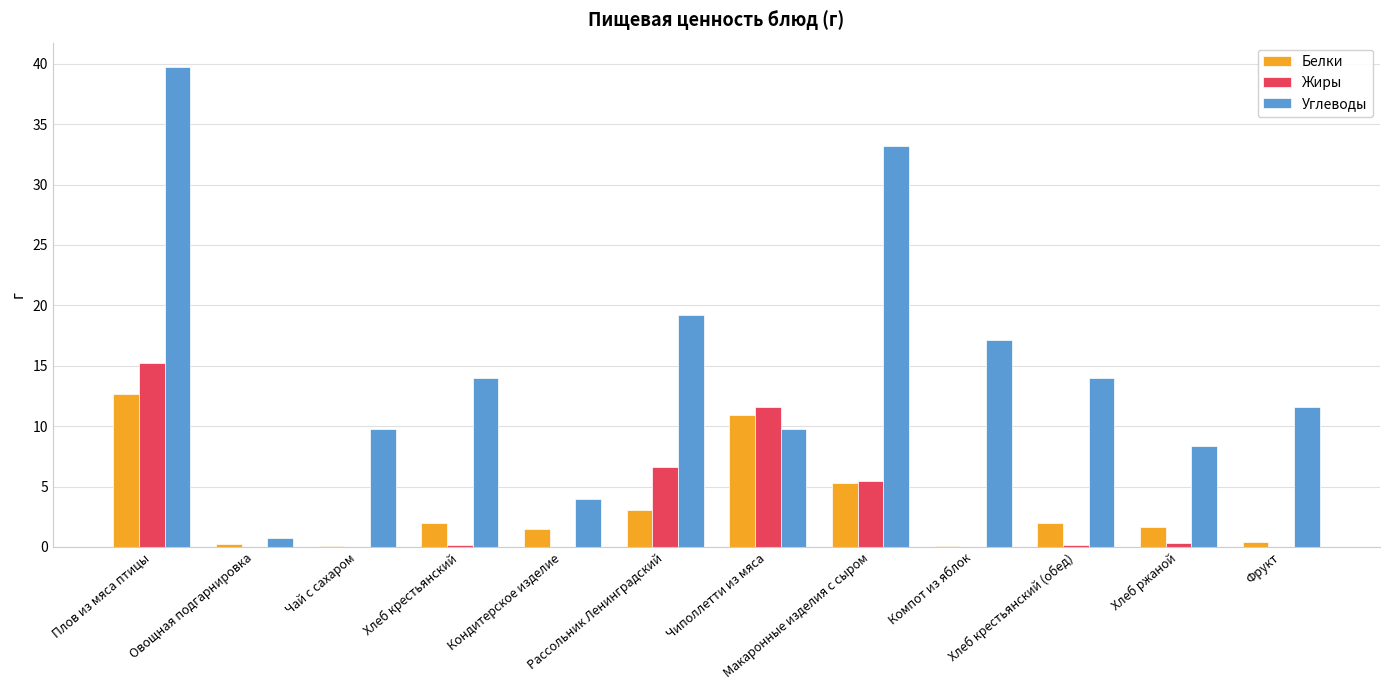

Are the bars horizontal?

No